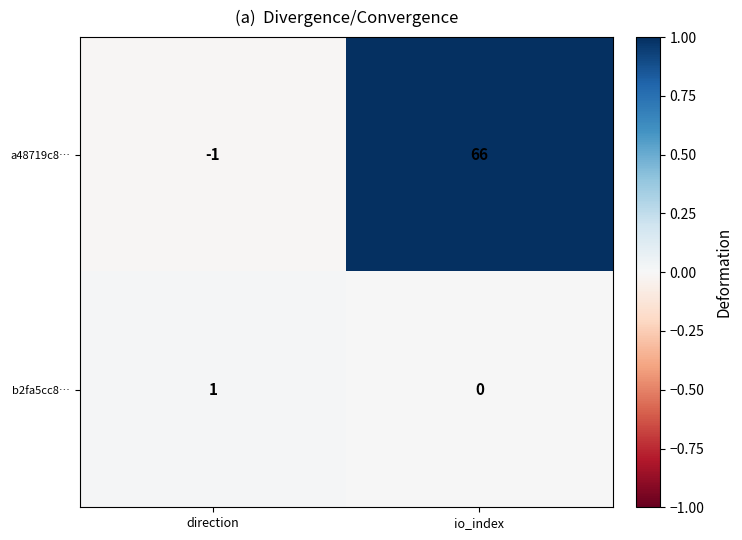

At which label is b2fa5cc8… closest to 0?

io_index